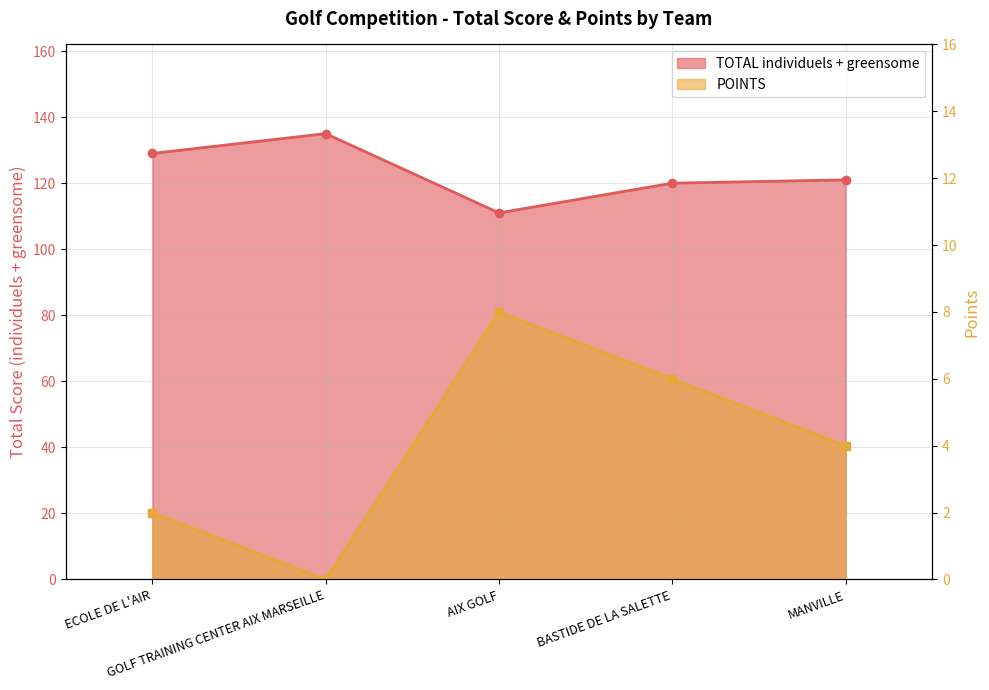

Rank the series by their average value, from highest to lowest.

TOTAL individuels + greensome, POINTS